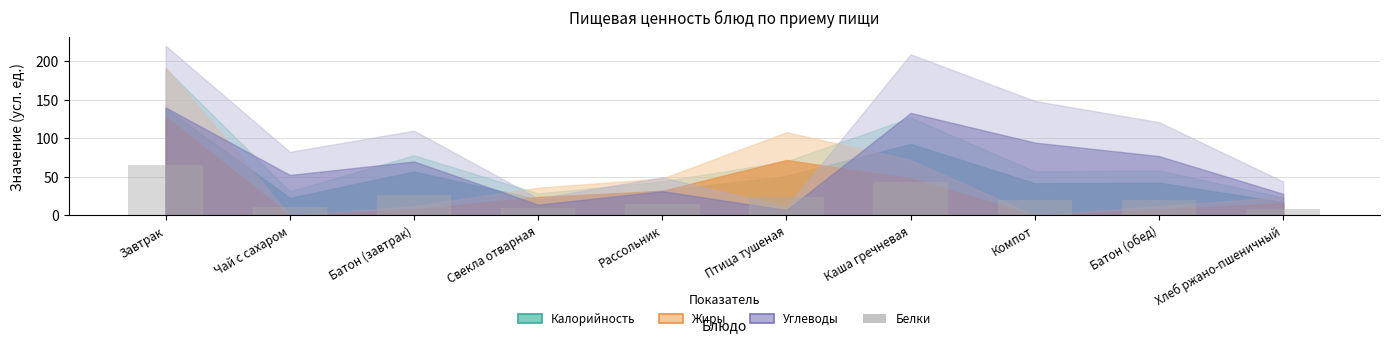

What value does the data have at Рассольник?

15.3